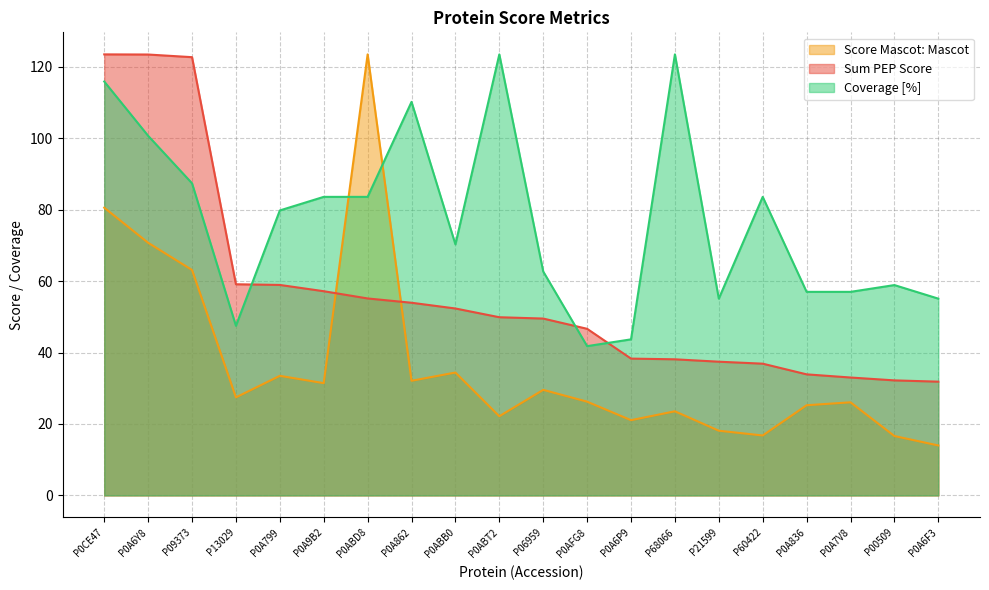

Which series ends up on top after the final intersection of Coverage [%] and Sum PEP Score?

Coverage [%]